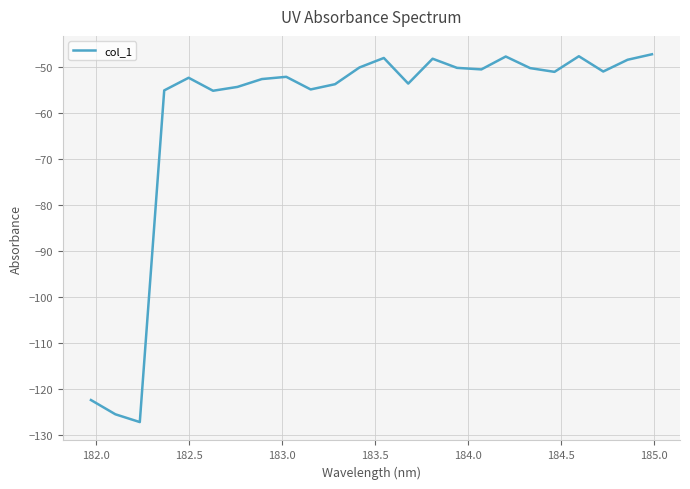

What is the maximum value shown in the chart?

-47.2